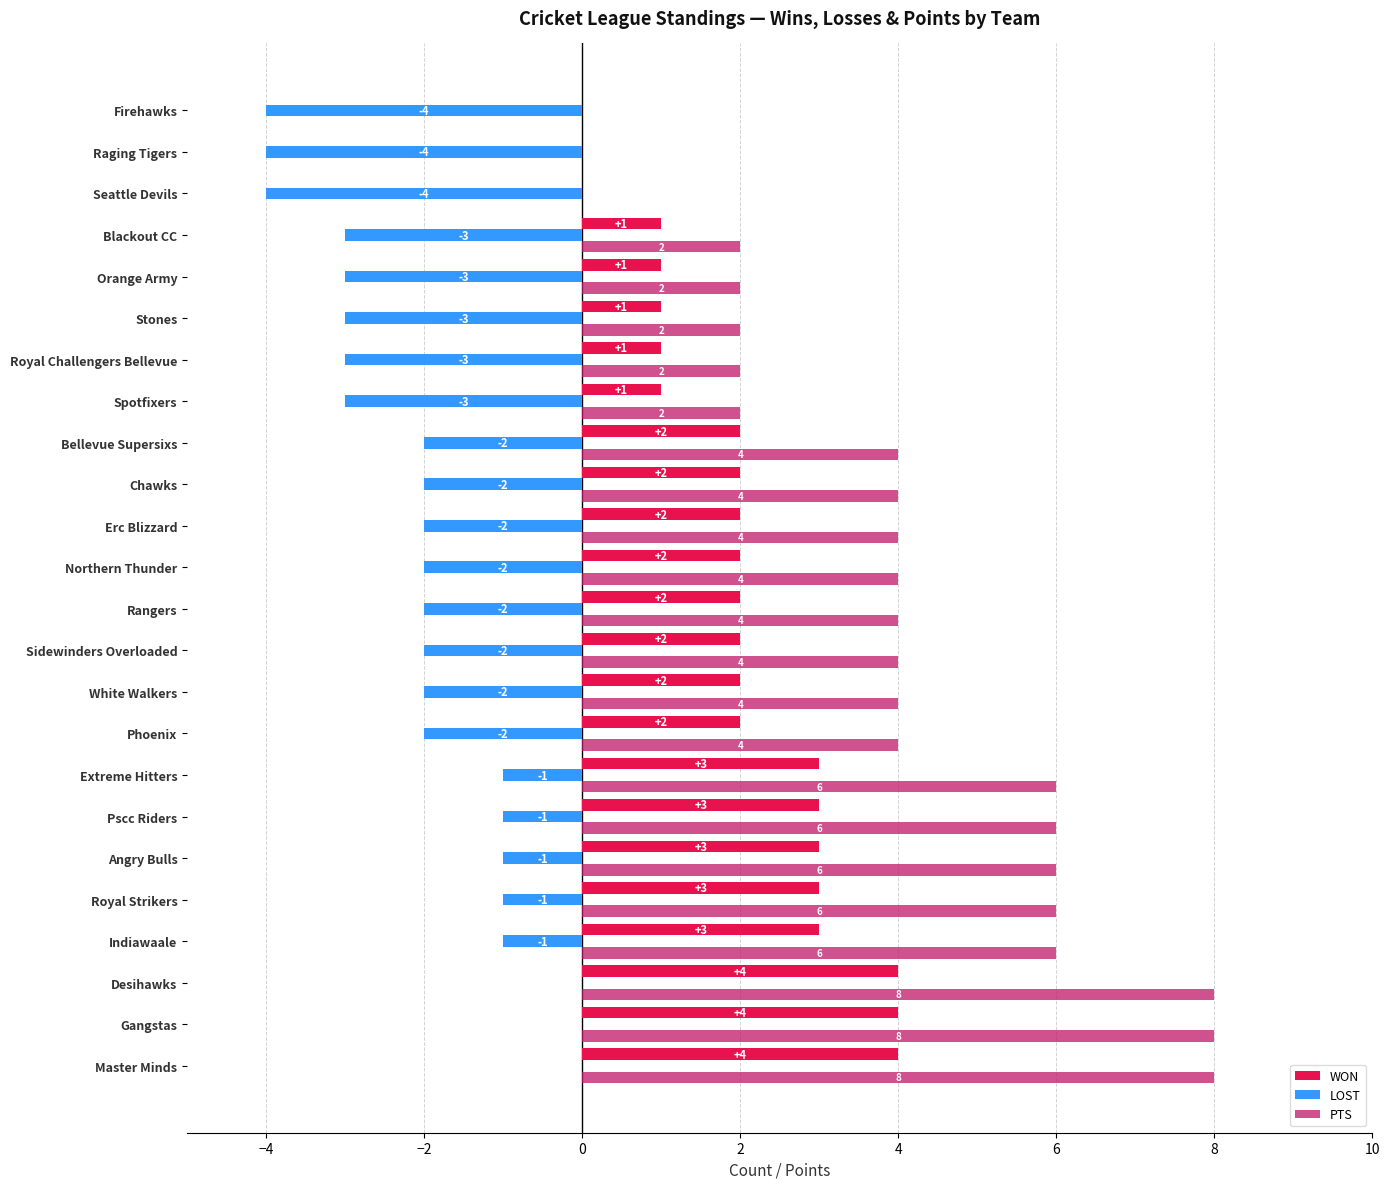

How many WON values are between 1 and 3?

18